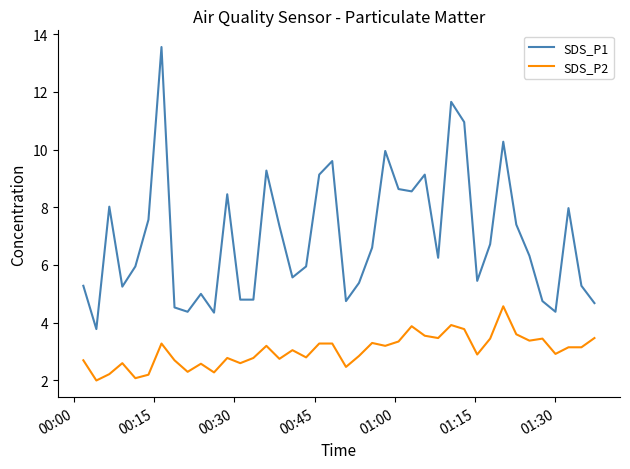

What is the highest value of the SDS_P1 series?

13.6